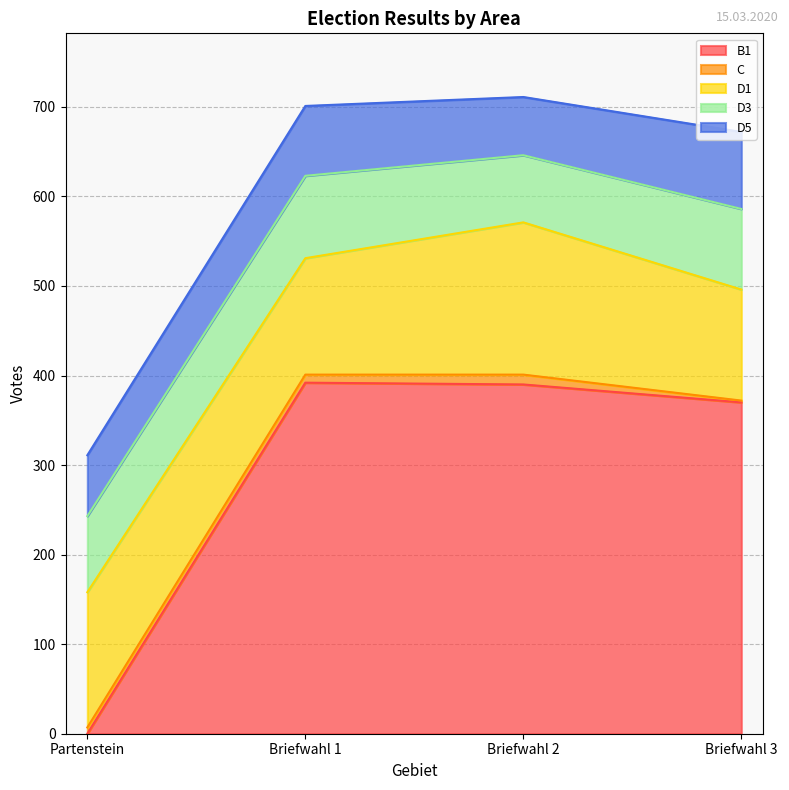

Reading left to right, transcribe all the data shown in this chart.

B1: Partenstein=0	Briefwahl 1=392	Briefwahl 2=390	Briefwahl 3=370
C: Partenstein=7	Briefwahl 1=9	Briefwahl 2=11	Briefwahl 3=2
D1: Partenstein=151	Briefwahl 1=130	Briefwahl 2=170	Briefwahl 3=124
D3: Partenstein=85	Briefwahl 1=92	Briefwahl 2=75	Briefwahl 3=90
D5: Partenstein=68	Briefwahl 1=78	Briefwahl 2=65	Briefwahl 3=86